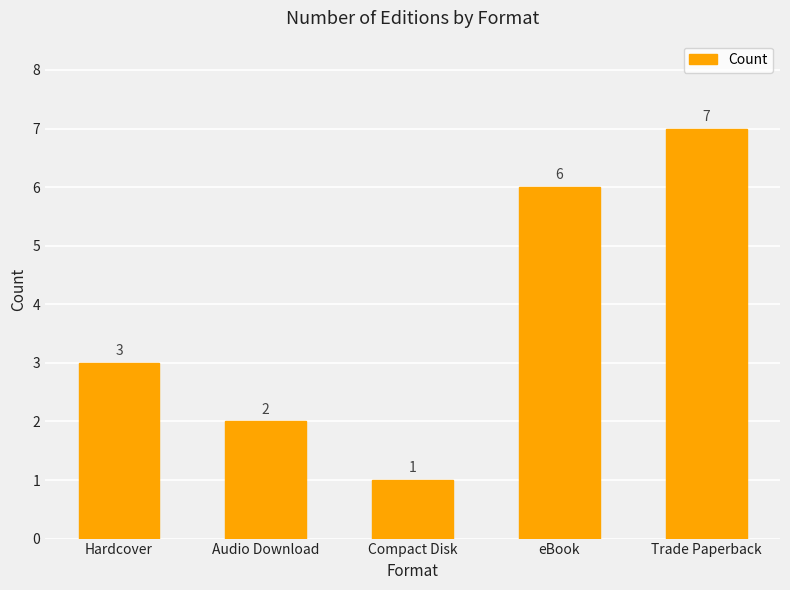

Which category has the highest value across all series?

Trade Paperback